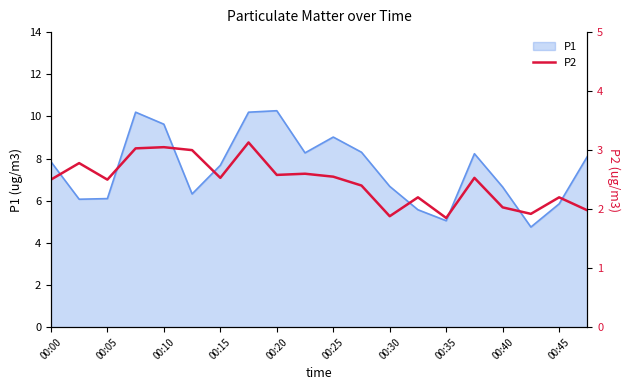

Where does the data first go above 2?

00:00